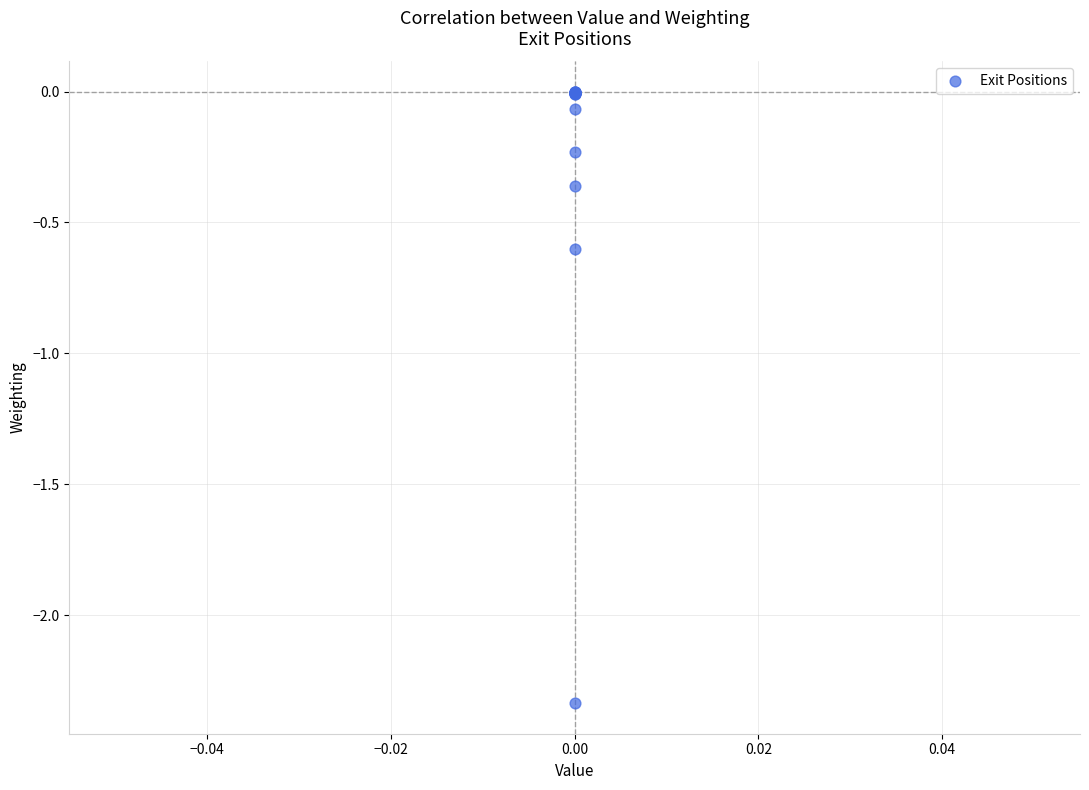

What Y value in the scatter plot is closest to -1?

-0.6